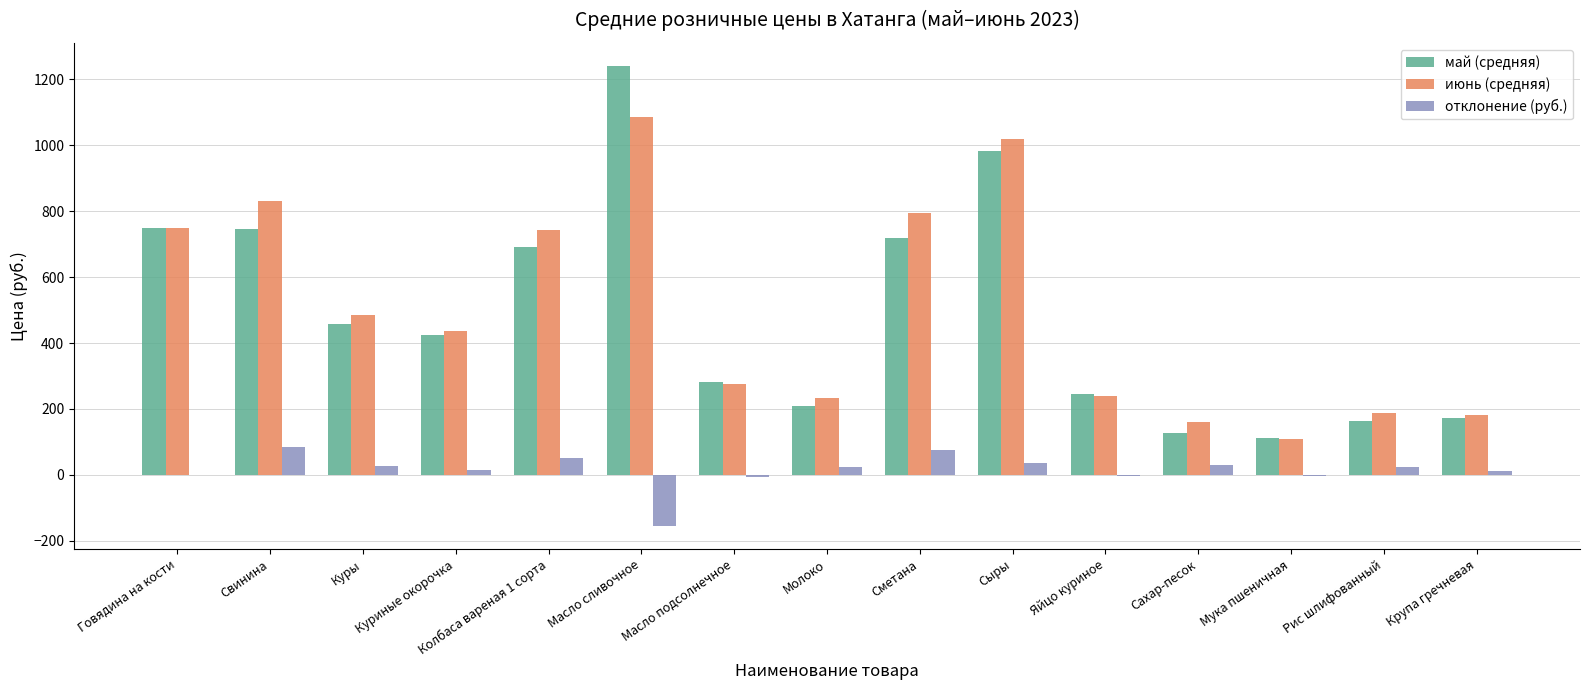

At which label does май (средняя) reach its peak?

Масло сливочное